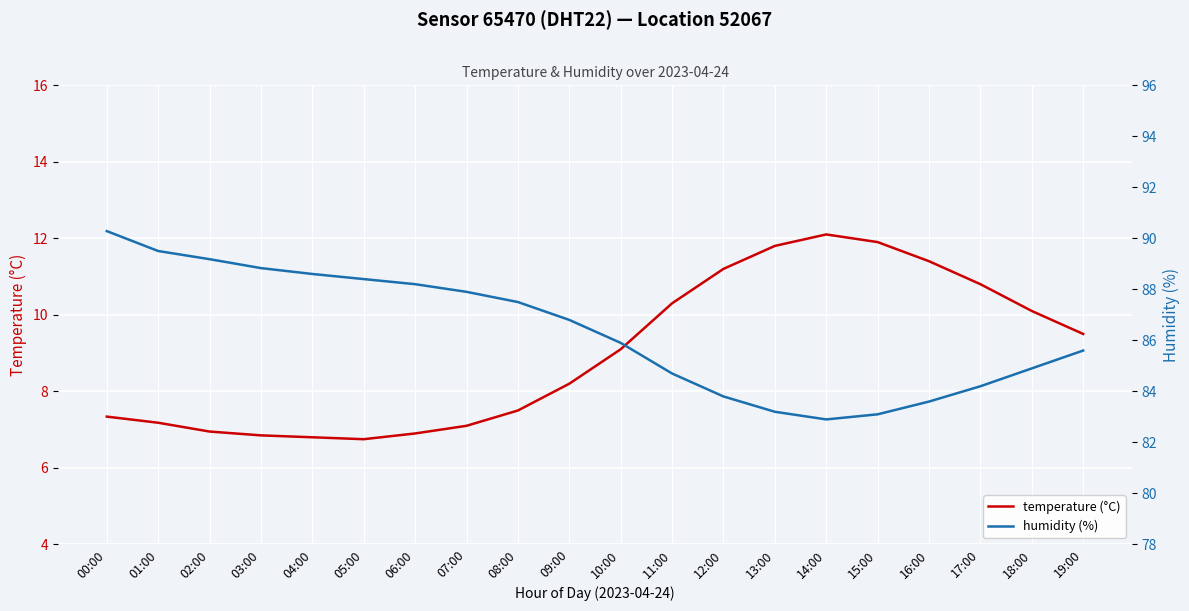

Where is the first local minimum for temperature (°C)?

05:00